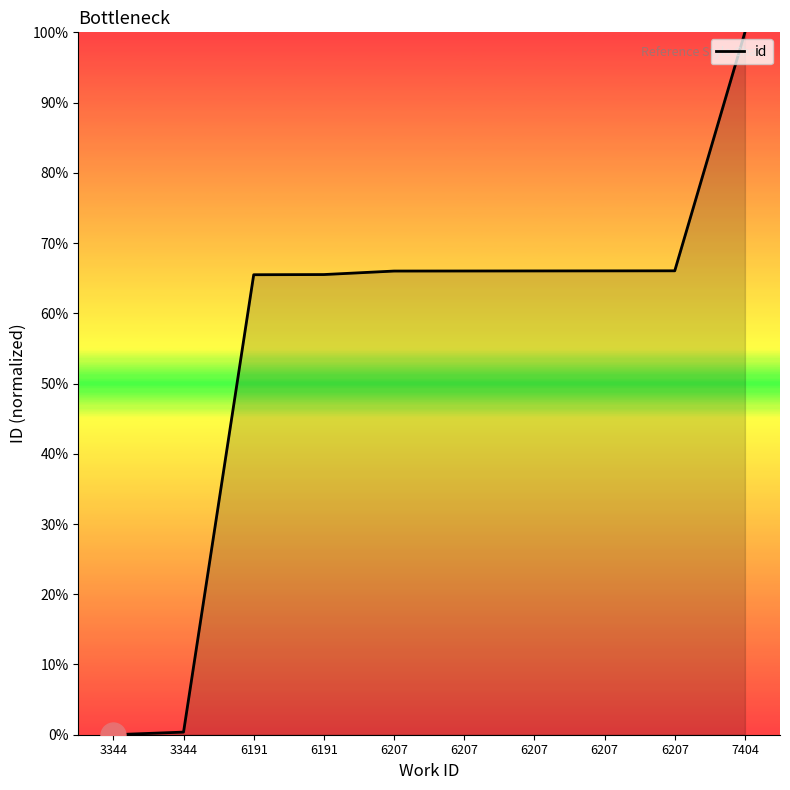

List the labels in order of value, smallest first.

3344, 3344, 6191, 6191, 6207, 6207, 6207, 6207, 6207, 7404